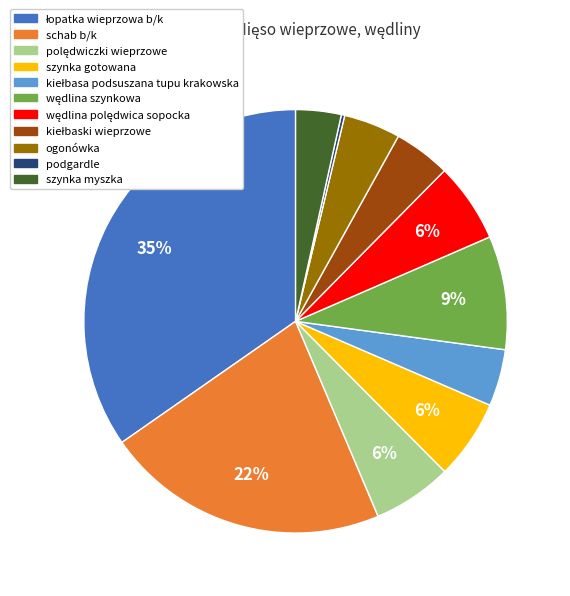

To the nearest percent, what percentage of the pie is szynka myszka?

3%